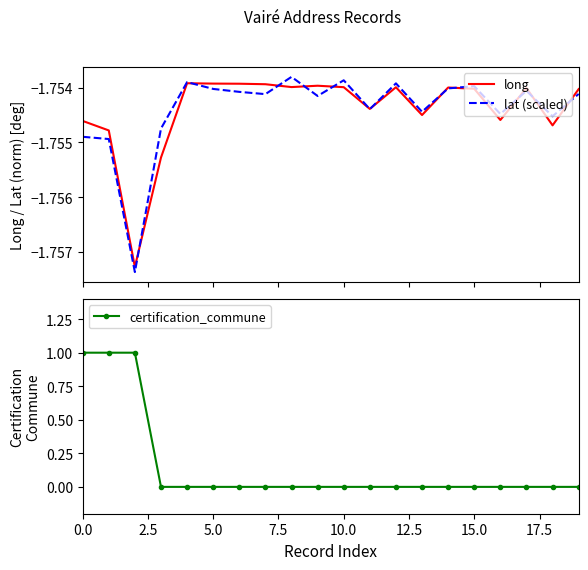

True or false: lat (scaled) and certification_commune intersect in this chart.

False